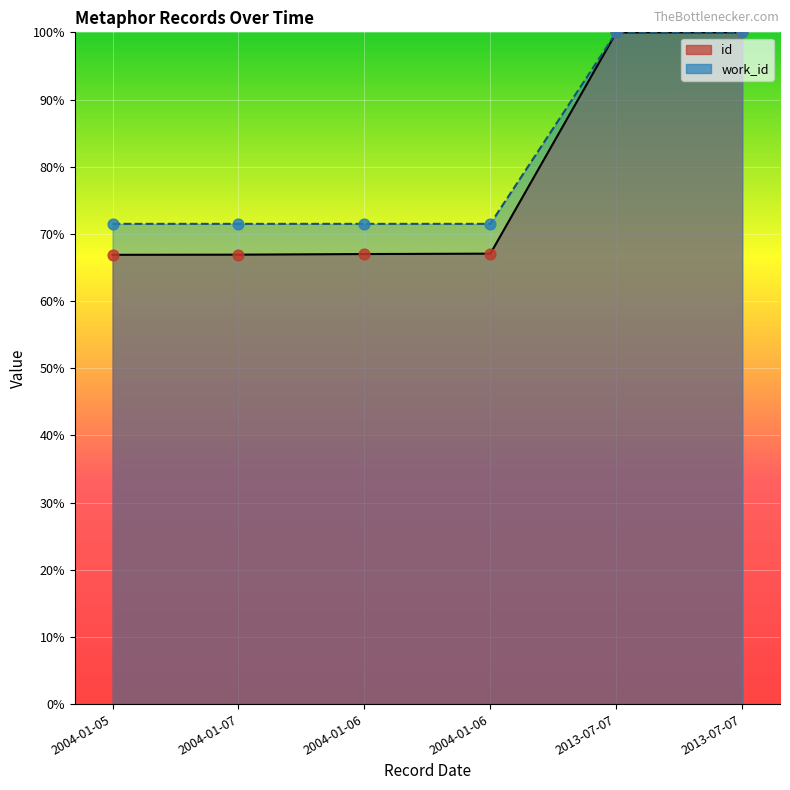

Which series contains the lowest Y value?

id